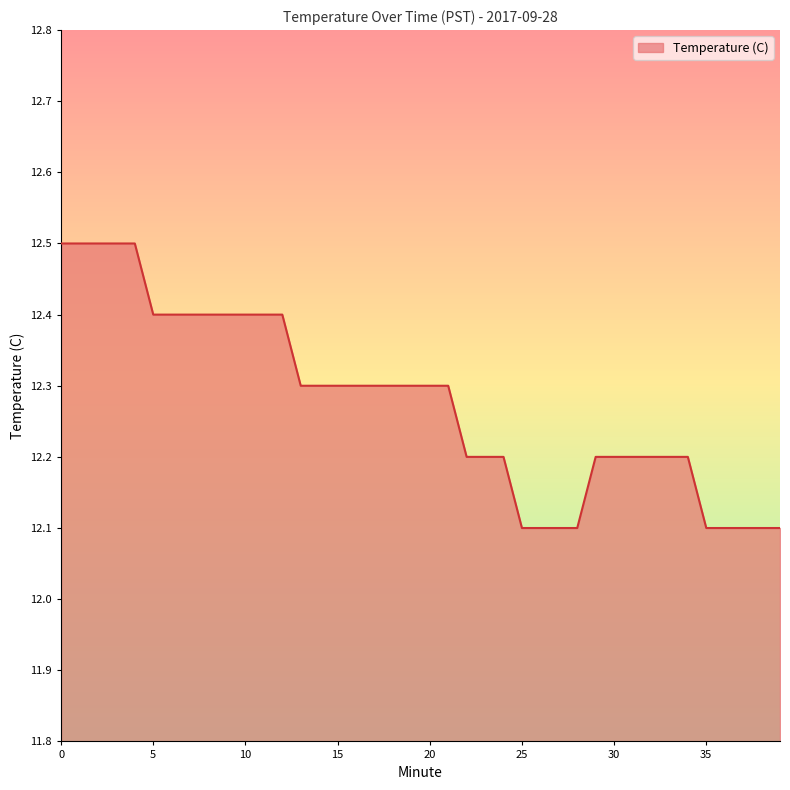

Count the number of categories in the chart.

40